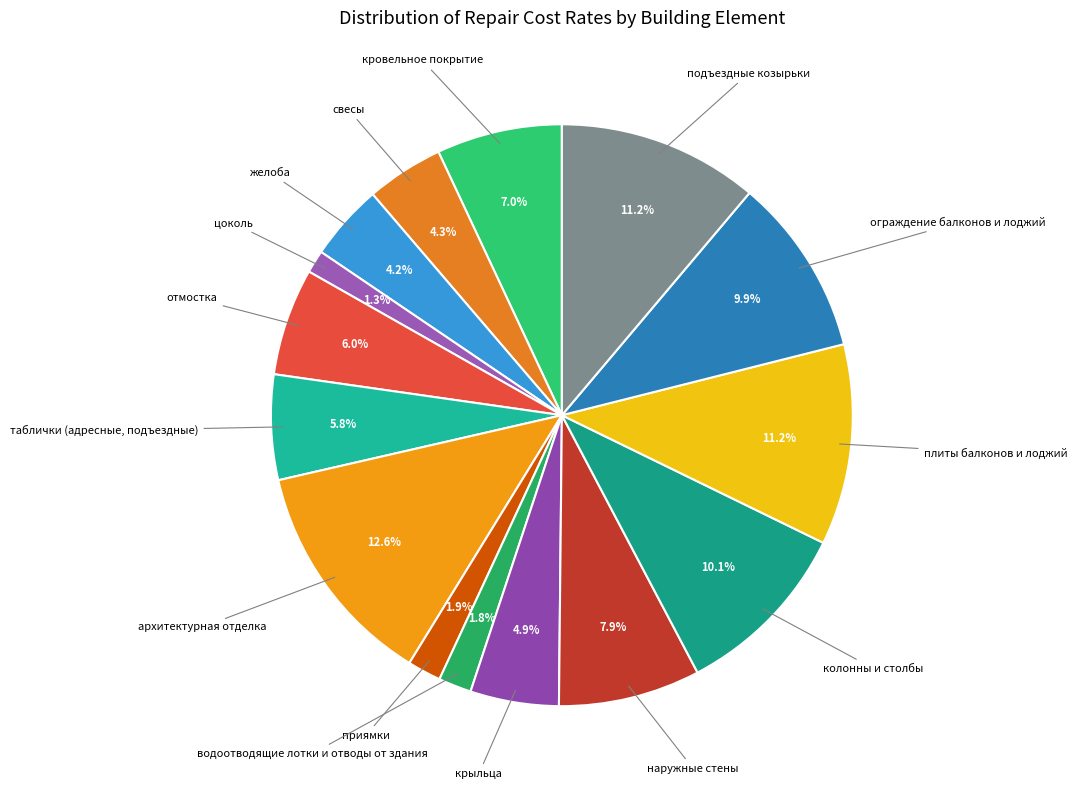

Count the number of slices in the pie.

15